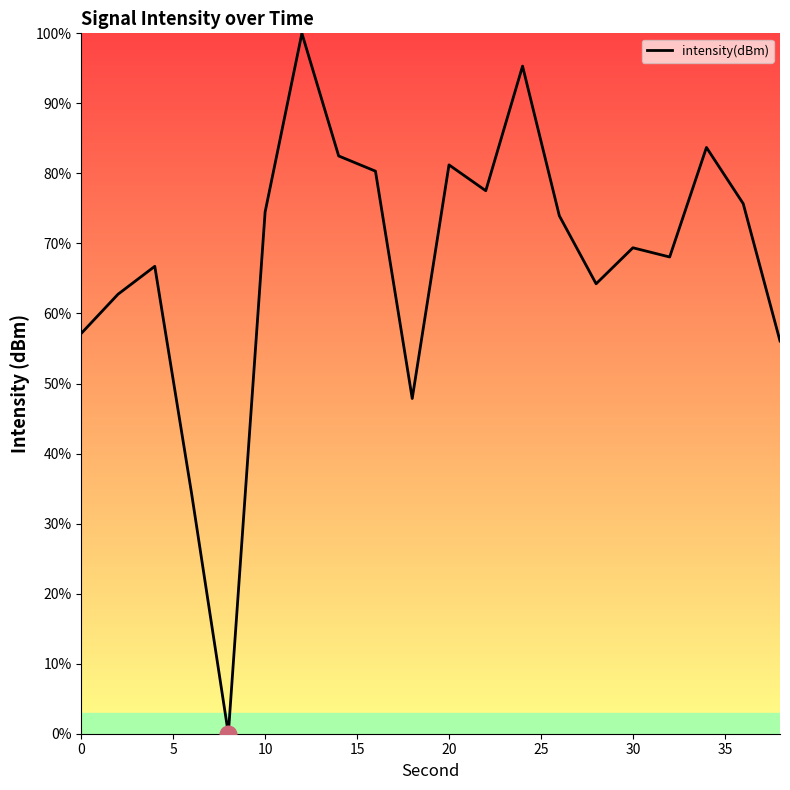

How many values are below 73?

10